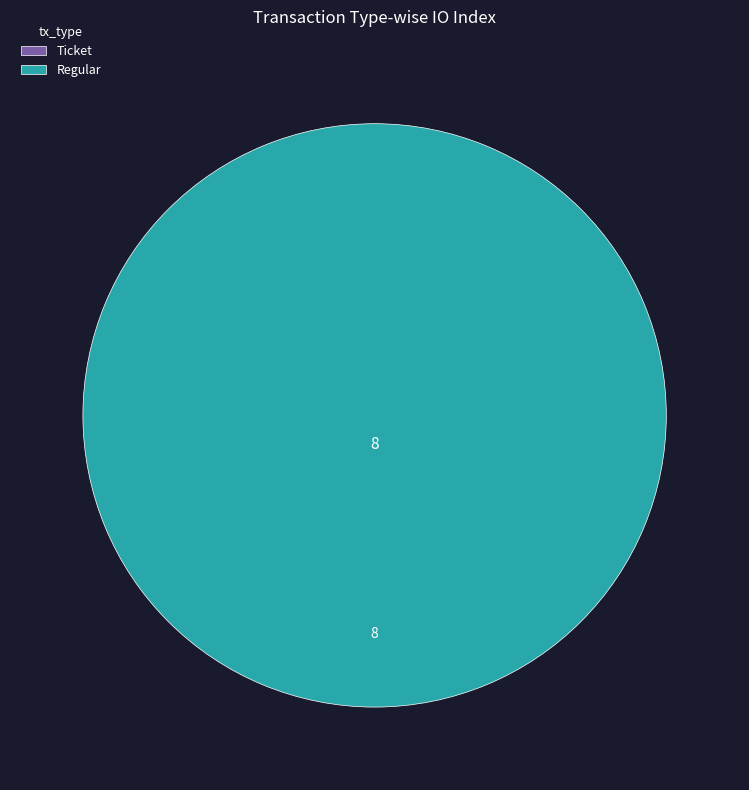

How many segments does this pie chart have?

2